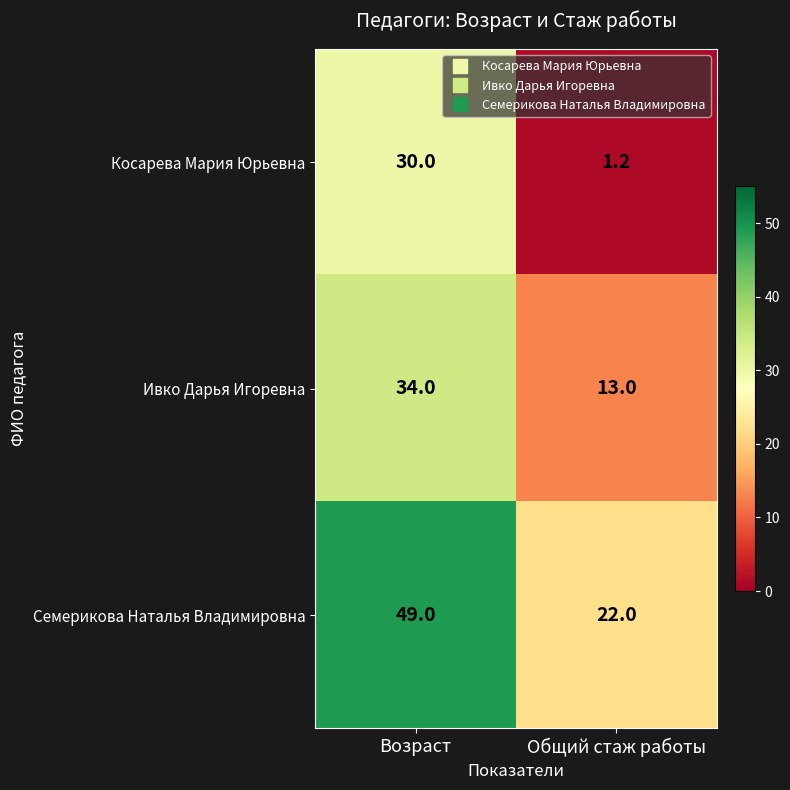

What is the approximate value of Ивко Дарья Игоревна at Общий стаж работы?

13.0